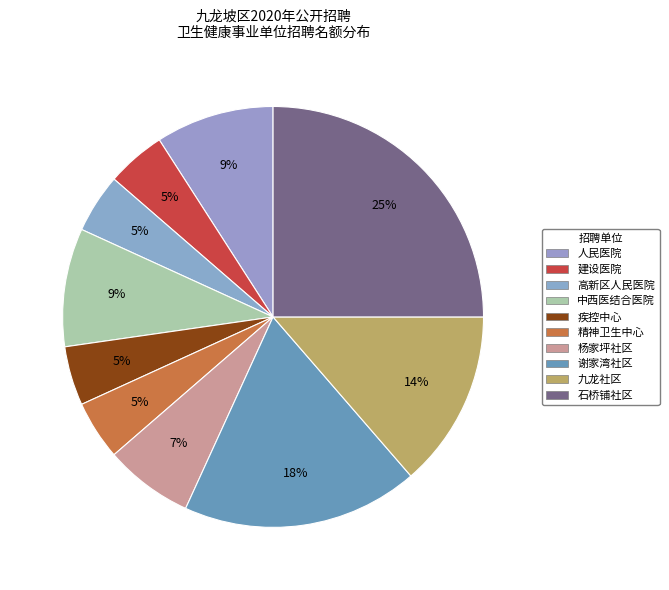

How many slices are in this pie chart?

10